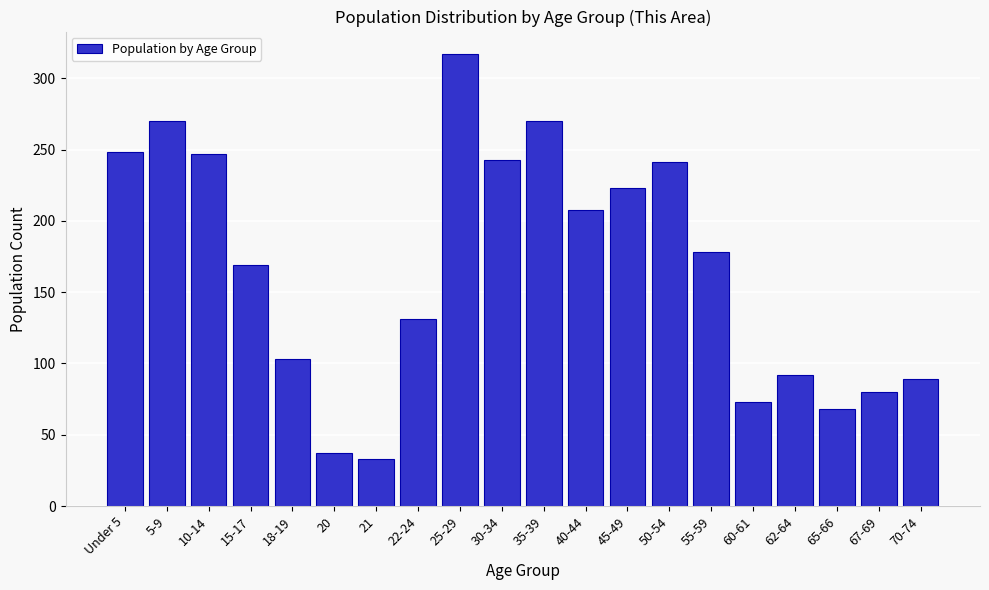

What is the value of the 19th bar from the left?

80